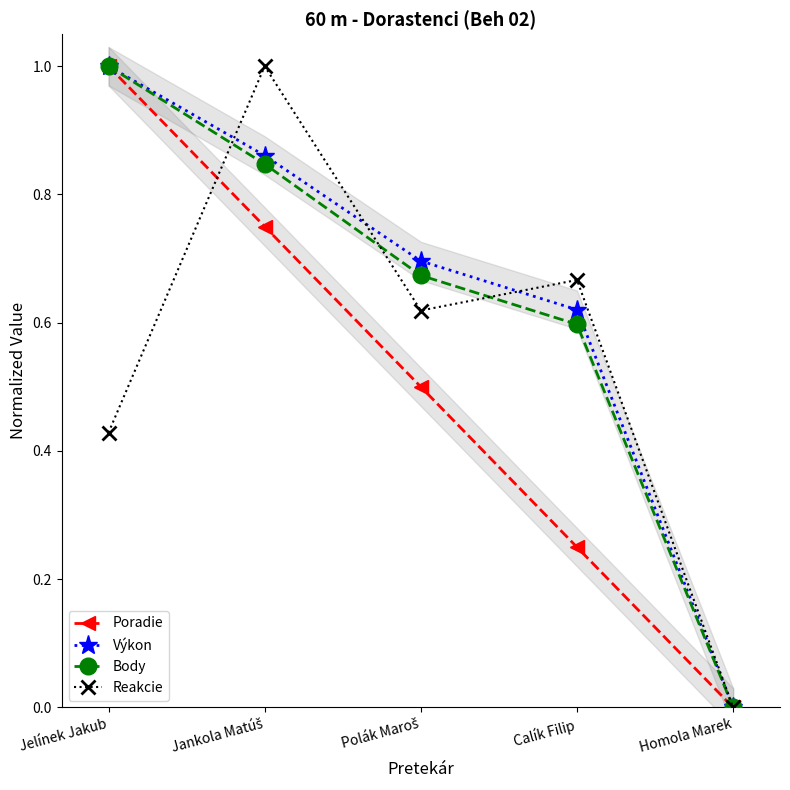

What is the difference between the Poradie values at Homola Marek and Jelínek Jakub?

1.0